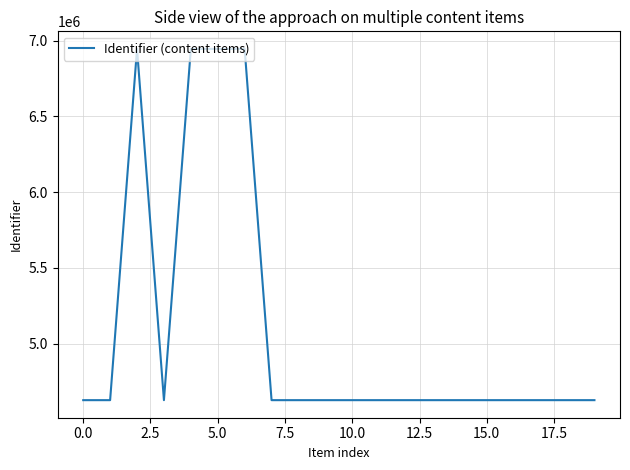

What is the smallest value displayed?

4626383